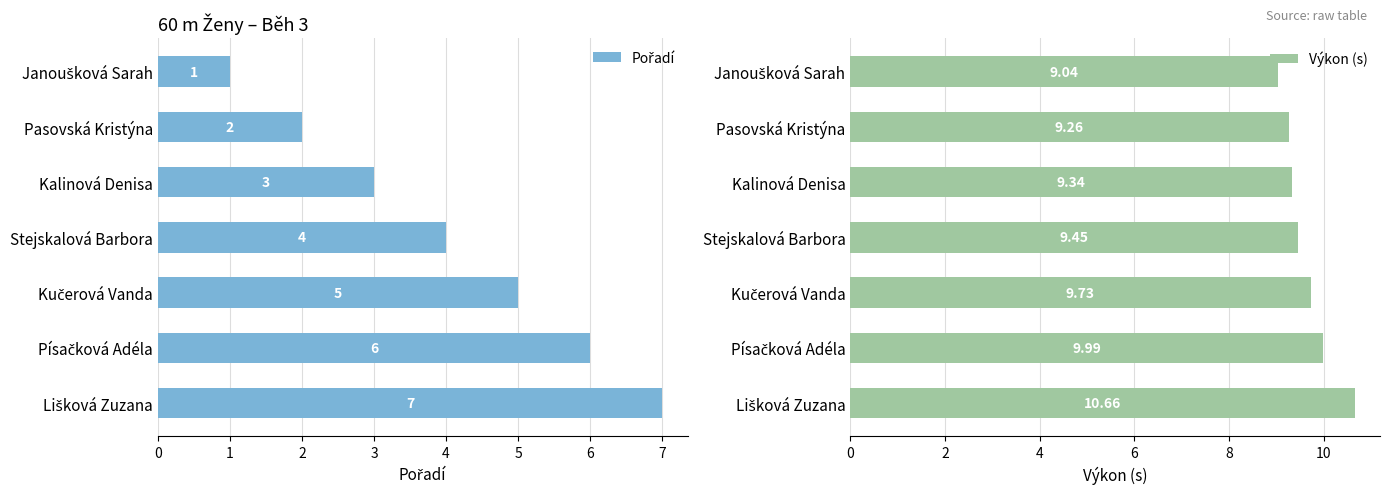

How many groups of bars are there?

7